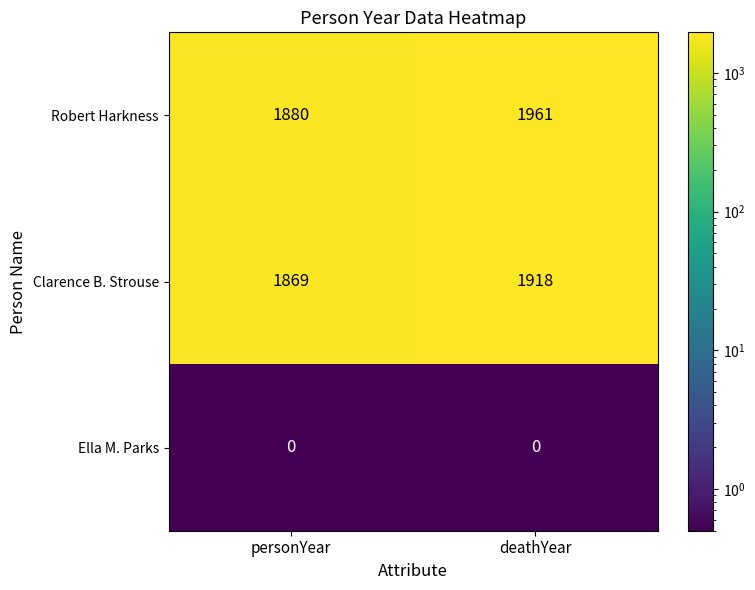

Which series has the largest total across all categories?

Robert Harkness